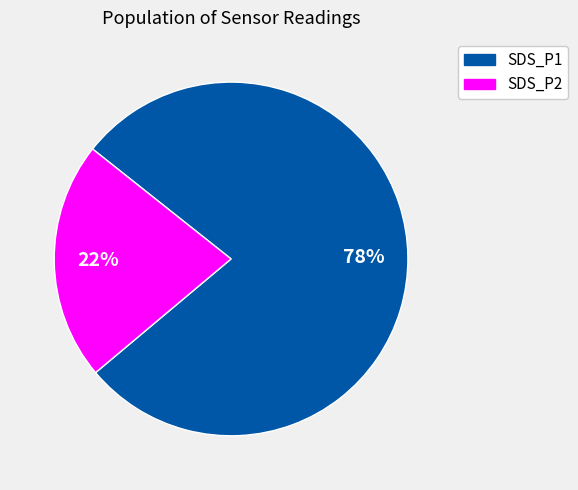

Which slice is the smallest?

SDS_P2